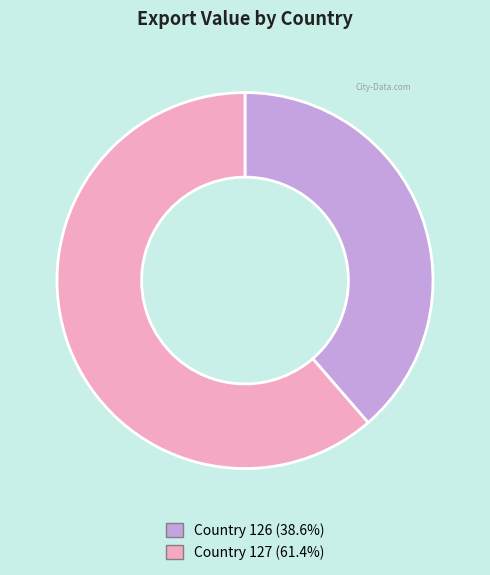

Does Country 127 (61.4%) represent more than half of the total?

Yes